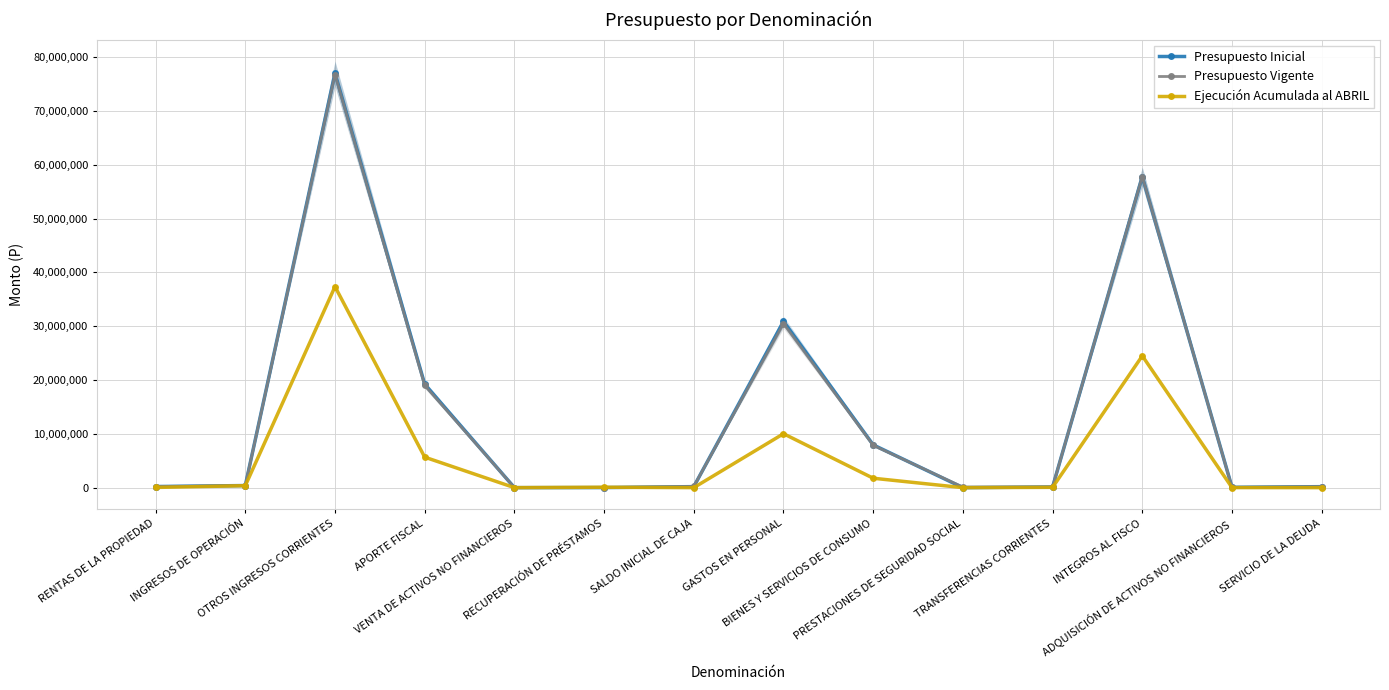

What are all the series names shown in the legend?

Presupuesto Inicial, Presupuesto Vigente, Ejecución Acumulada al ABRIL